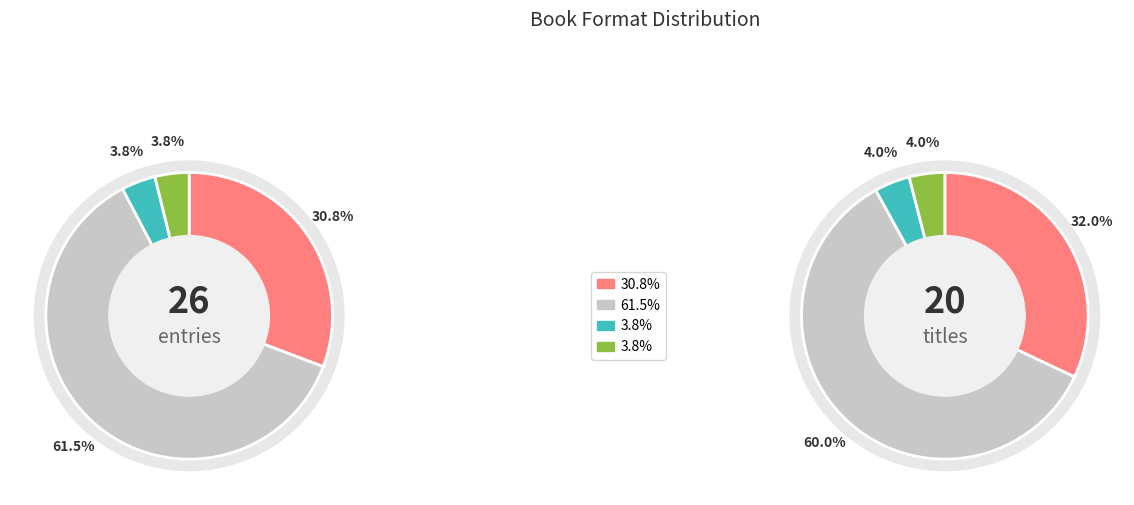

Combined, what portion of the pie is eBook and Trade Paperback?

92.3%